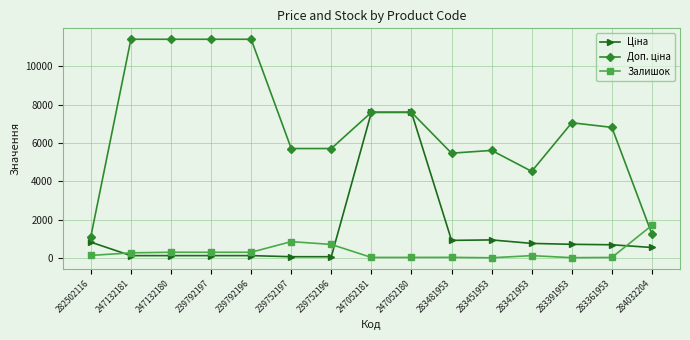

What is the value of the Залишок point at the 15th from the left?

1696.0